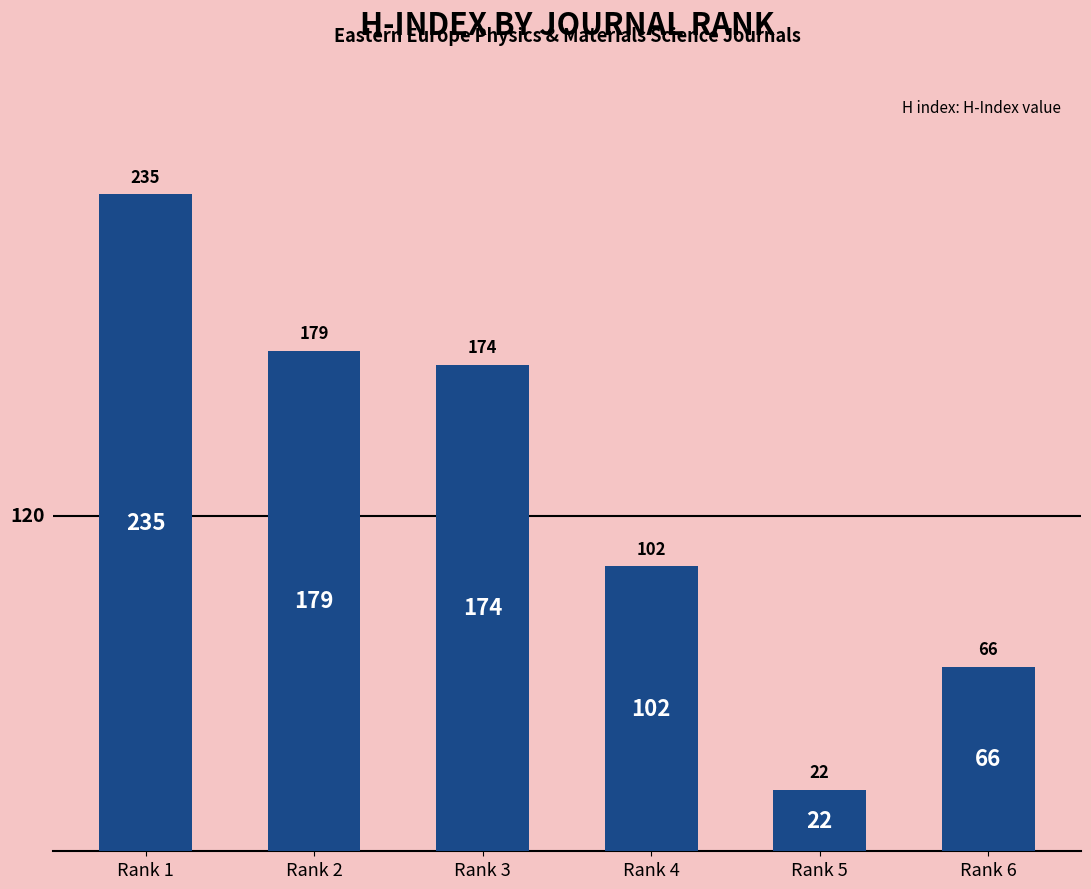

Approximately how many times larger is the value at Rank 5 compared to Rank 6?

0.3